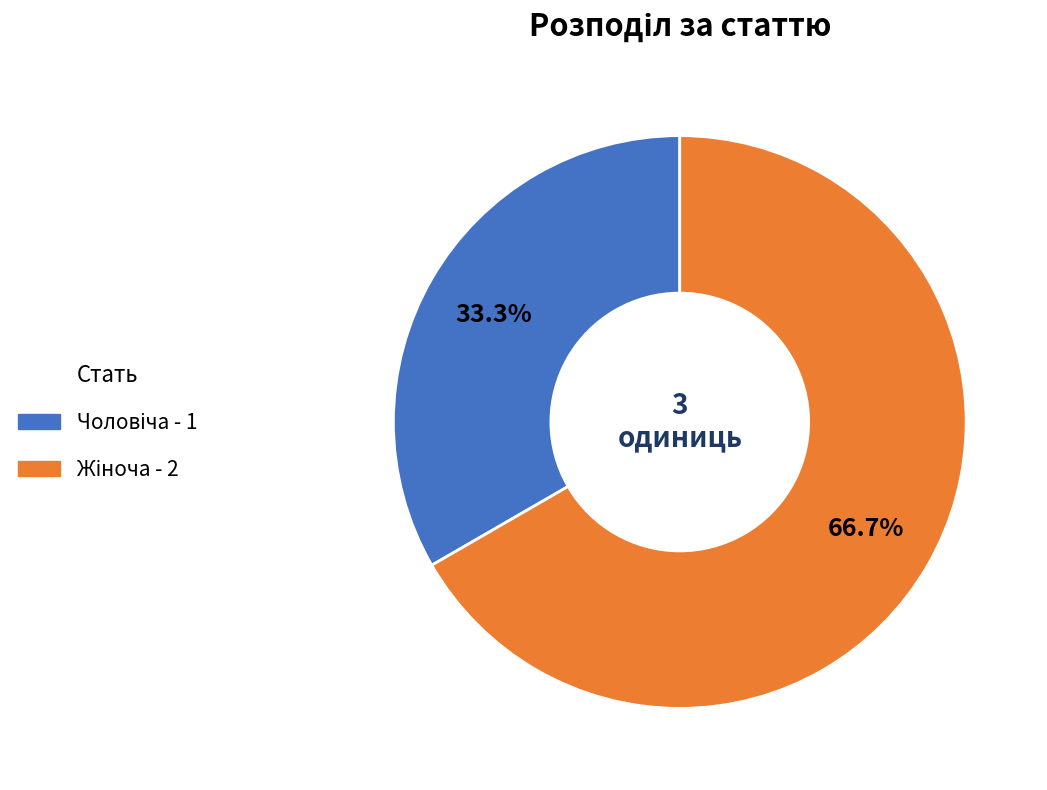

Is there a majority slice in this chart?

Yes